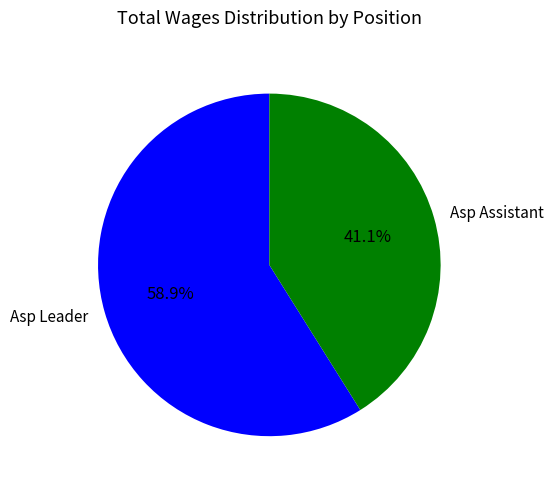

Between Asp Assistant and Asp Leader, which is larger?

Asp Leader